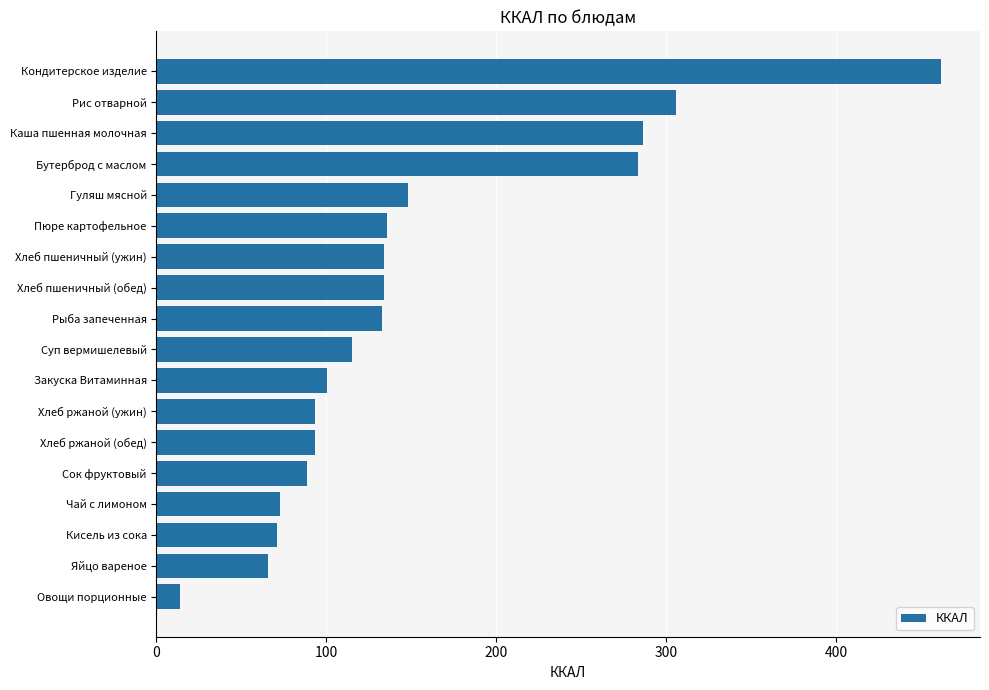

What is the change in value from Овощи порционные to Хлеб ржаной (обед)?

+79.0